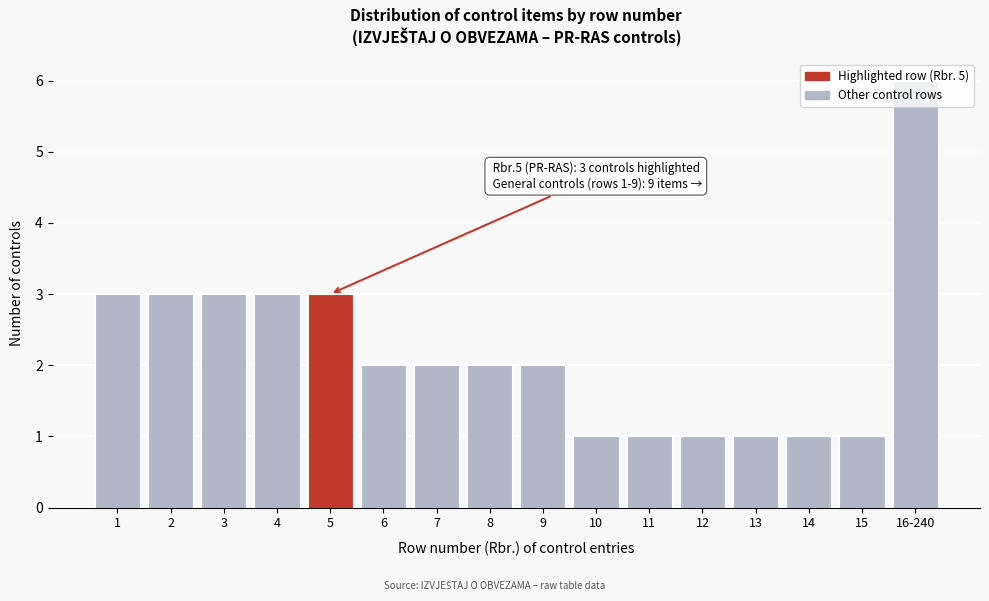

What is the approximate value at 5?

3